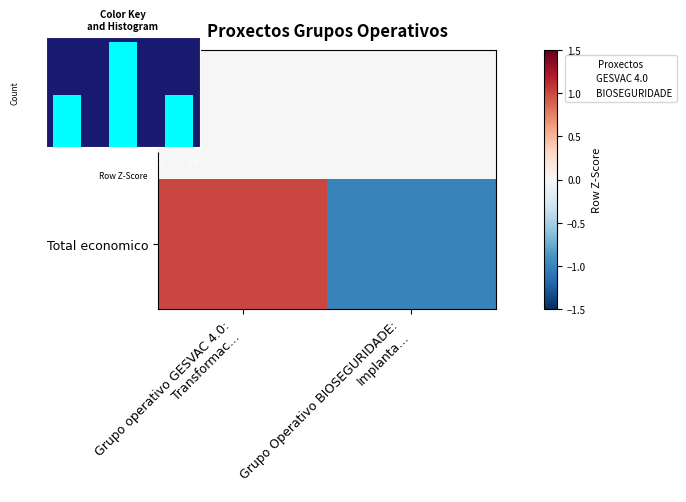

How many categories are shown in the chart?

2